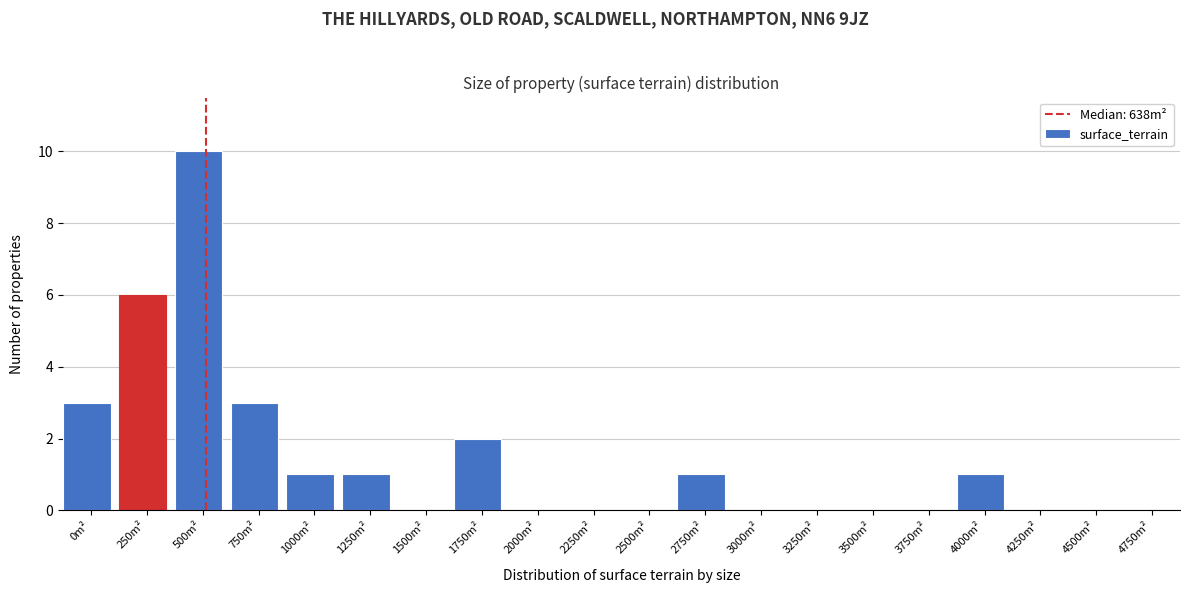

Reading left to right, extract all data points from this chart.

0m²=3	250m²=6	500m²=10	750m²=3	1000m²=1	1250m²=1	1500m²=0	1750m²=2	2000m²=0	2250m²=0	2500m²=0	2750m²=1	3000m²=0	3250m²=0	3500m²=0	3750m²=0	4000m²=1	4250m²=0	4500m²=0	4750m²=0